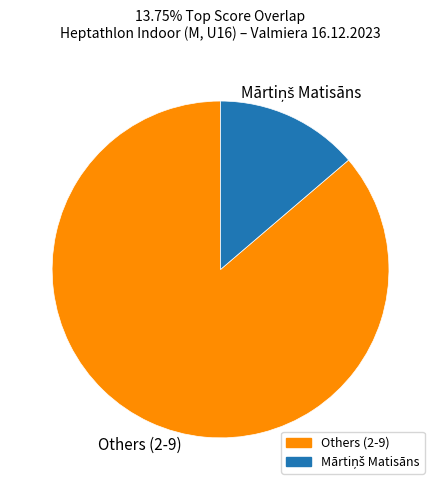

Does any single category account for the majority?

Yes